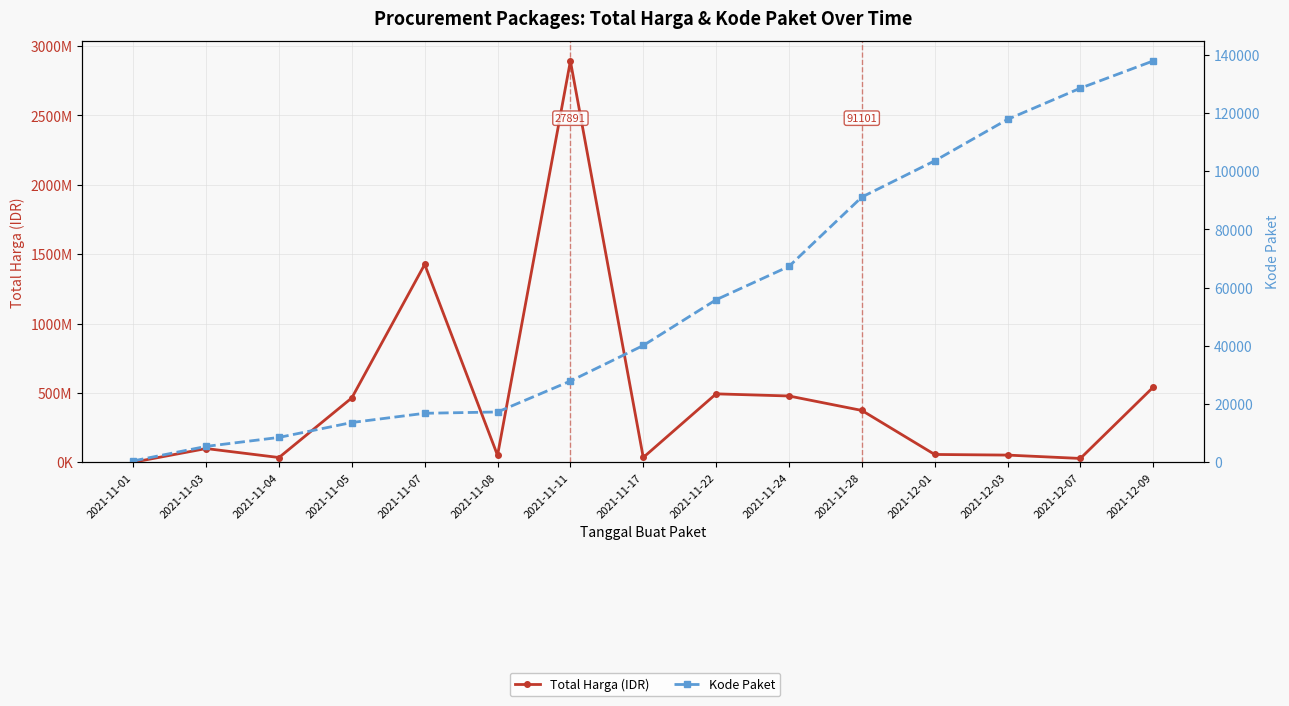

What is the minimum value shown in the chart?

464